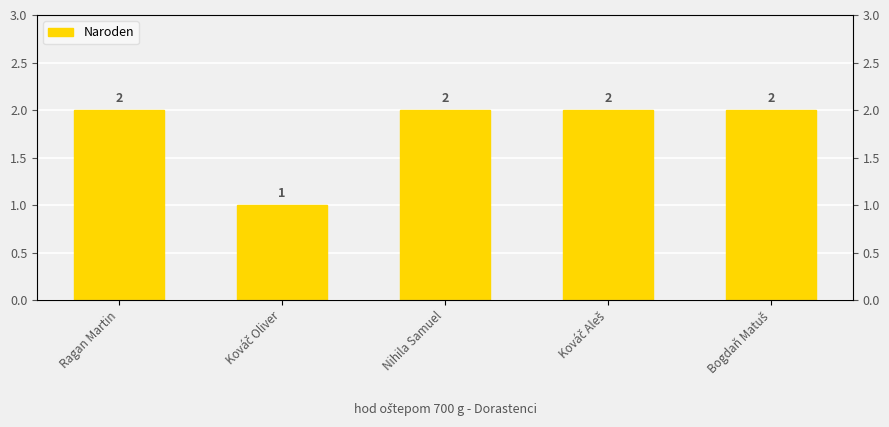

What is the sum of the values at Ragan Martin and Kováč Aleš?

4